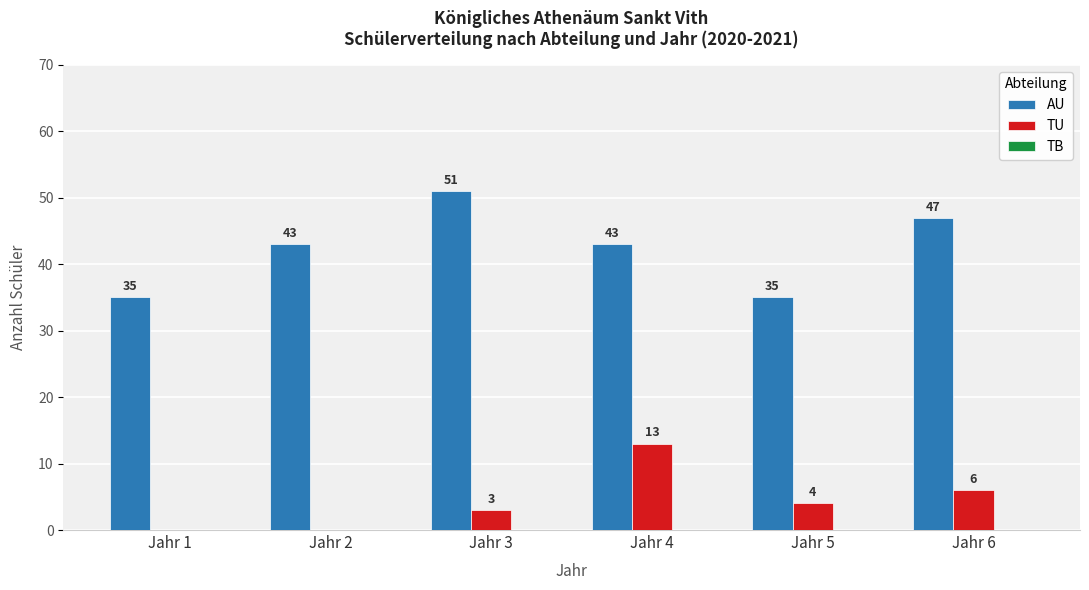

Which series changed the most between Jahr 2 and Jahr 4?

TU